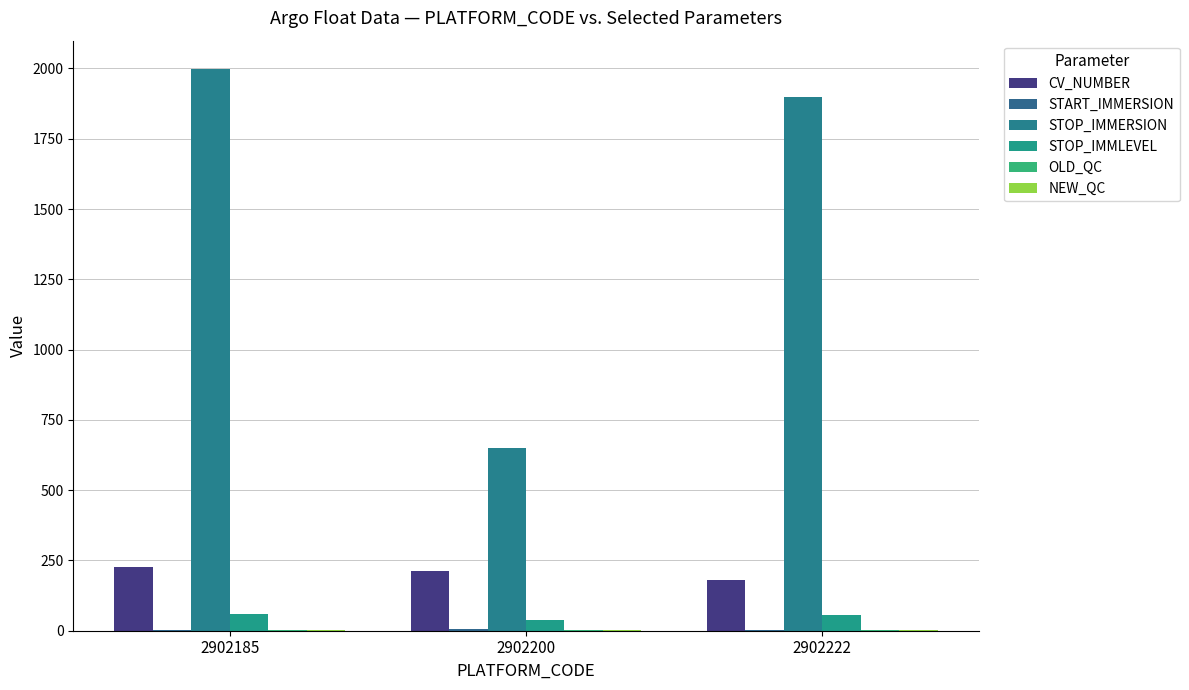

Rank the series by their maximum value, from highest to lowest.

STOP_IMMERSION, CV_NUMBER, STOP_IMMLEVEL, START_IMMERSION, NEW_QC, OLD_QC